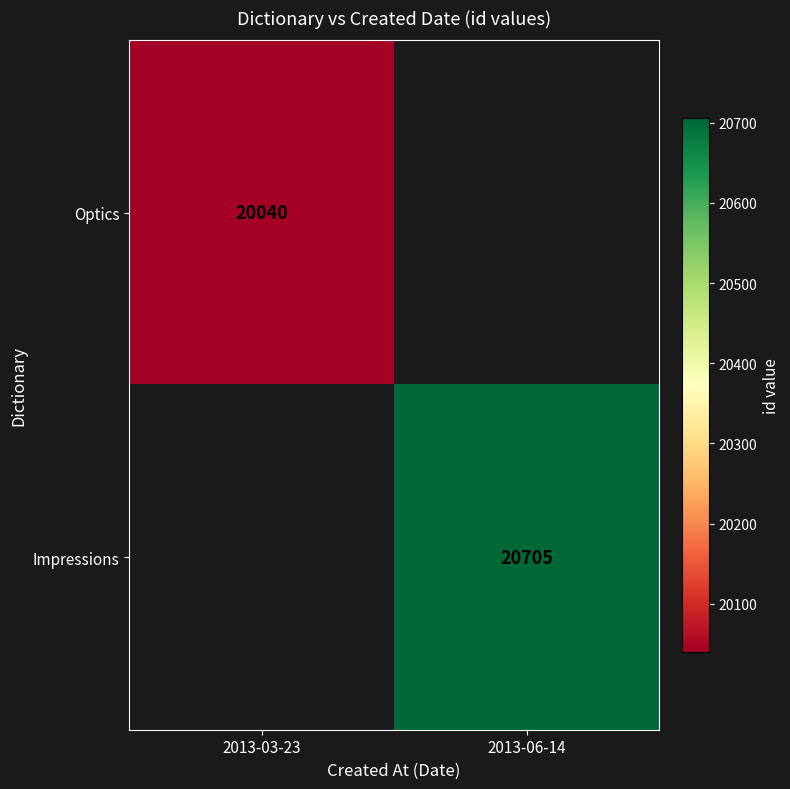

The Impressions series shows 10542 at 2013-06-14. True or false?

False